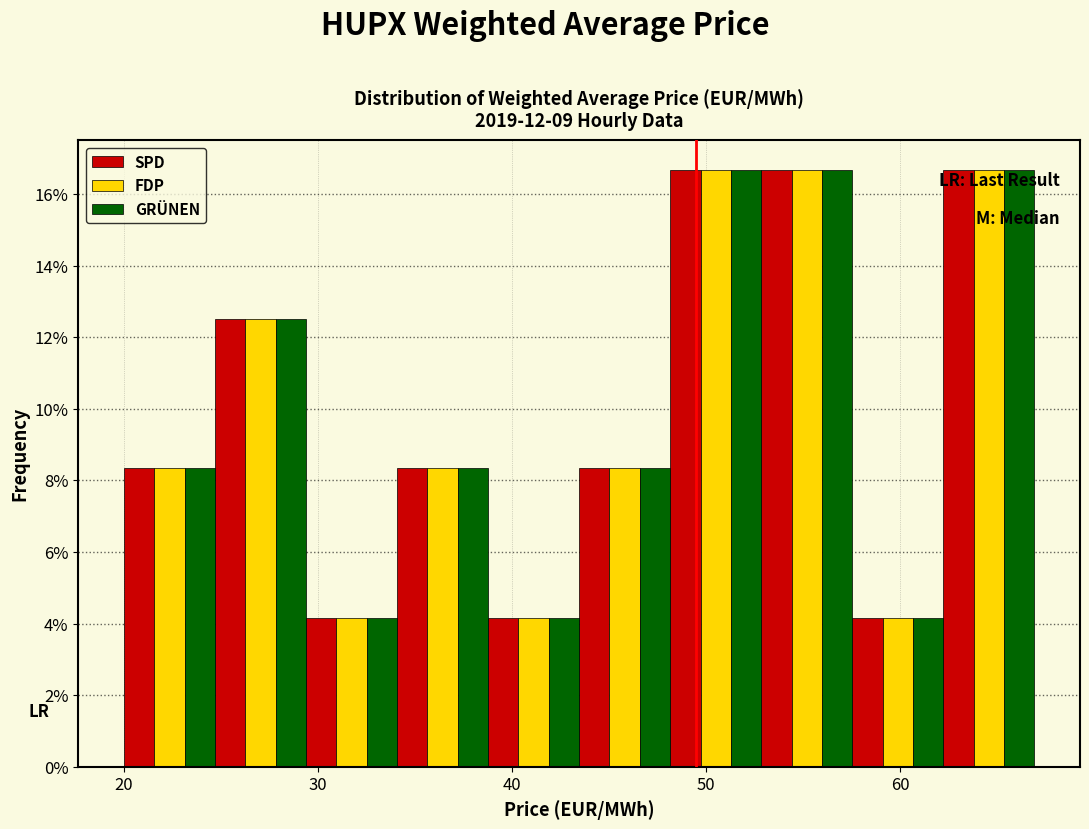

Reading left to right, transcribe this chart: for each range on the x-axis, give the height of each series' bar. Neither the bar edges nor the heights are printed on the chart, so give them approximately, as read against the axes.

20 to 25: SPD=8.4	FDP=8.4	GRÜNEN=8.4
25 to 29: SPD=12.6	FDP=12.6	GRÜNEN=12.6
29 to 34: SPD=4.2	FDP=4.2	GRÜNEN=4.2
34 to 39: SPD=8.4	FDP=8.4	GRÜNEN=8.4
39 to 43: SPD=4.2	FDP=4.2	GRÜNEN=4.2
43 to 48: SPD=8.4	FDP=8.4	GRÜNEN=8.4
48 to 53: SPD=16.6	FDP=16.6	GRÜNEN=16.6
53 to 58: SPD=16.6	FDP=16.6	GRÜNEN=16.6
58 to 62: SPD=4.2	FDP=4.2	GRÜNEN=4.2
62 to 67: SPD=16.6	FDP=16.6	GRÜNEN=16.6